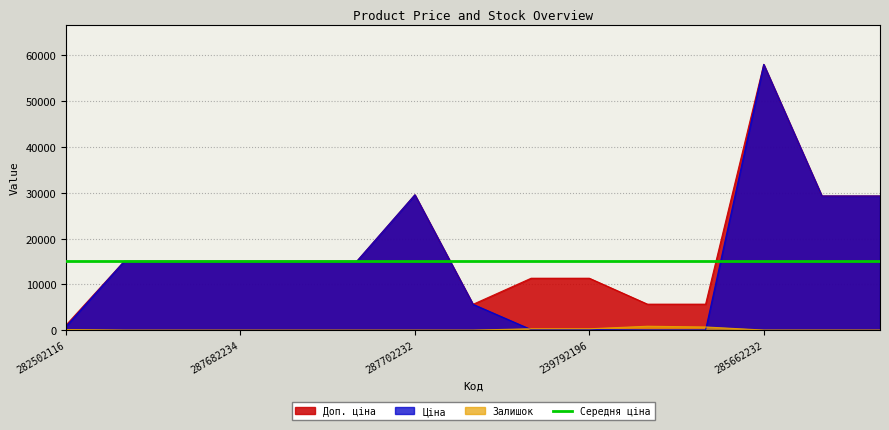

What is the sum of all Залишок values?

2268.0